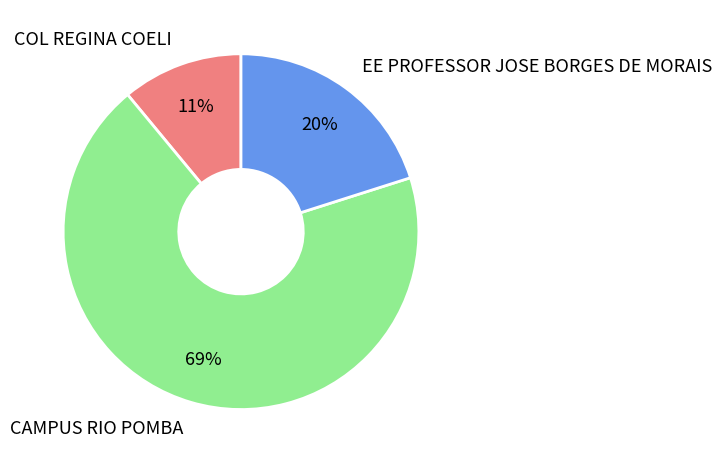

Which slice represents more than half of the pie?

CAMPUS RIO POMBA